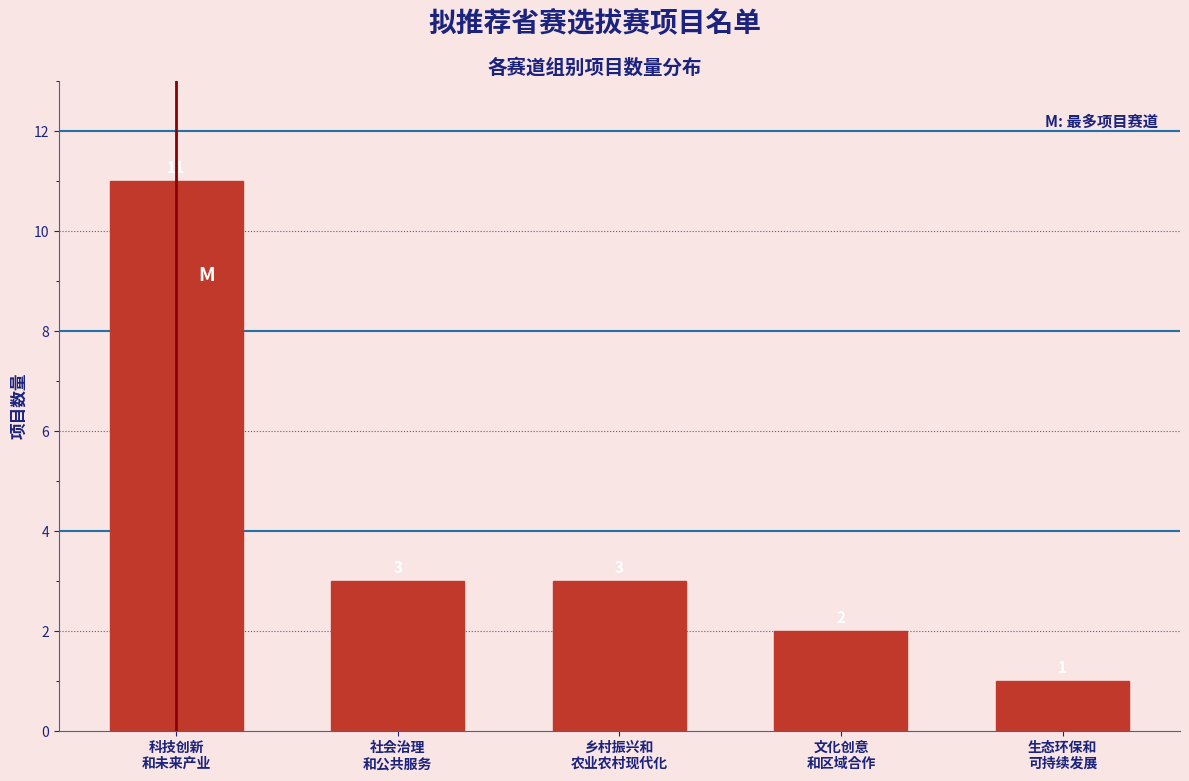

Reading left to right, extract all data points from this chart.

11	3	3	2	1